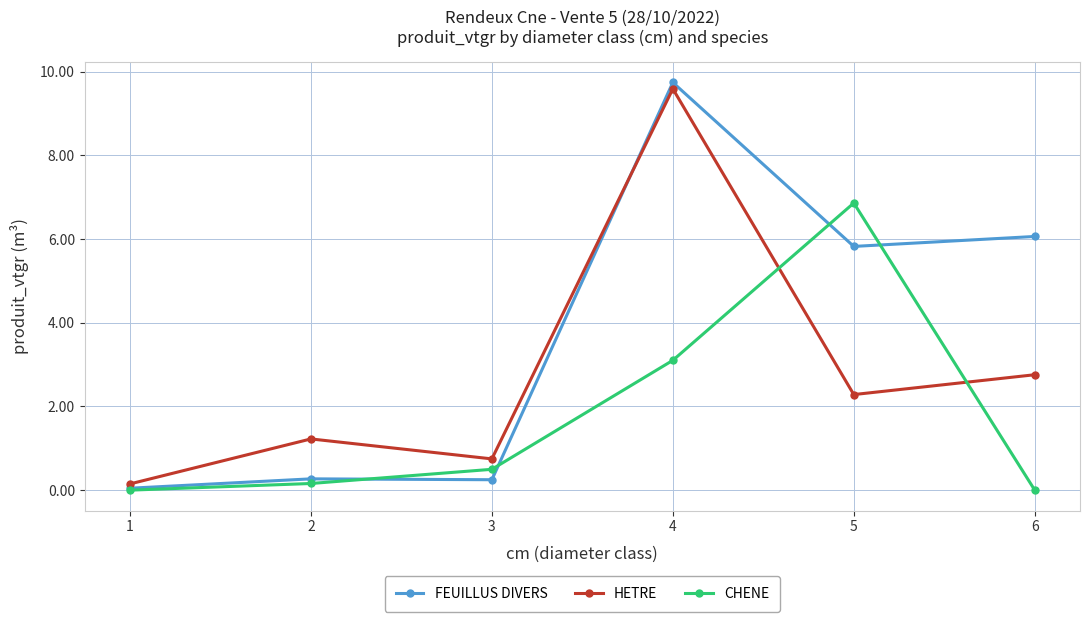

At which label does FEUILLUS DIVERS first exceed 5?

4